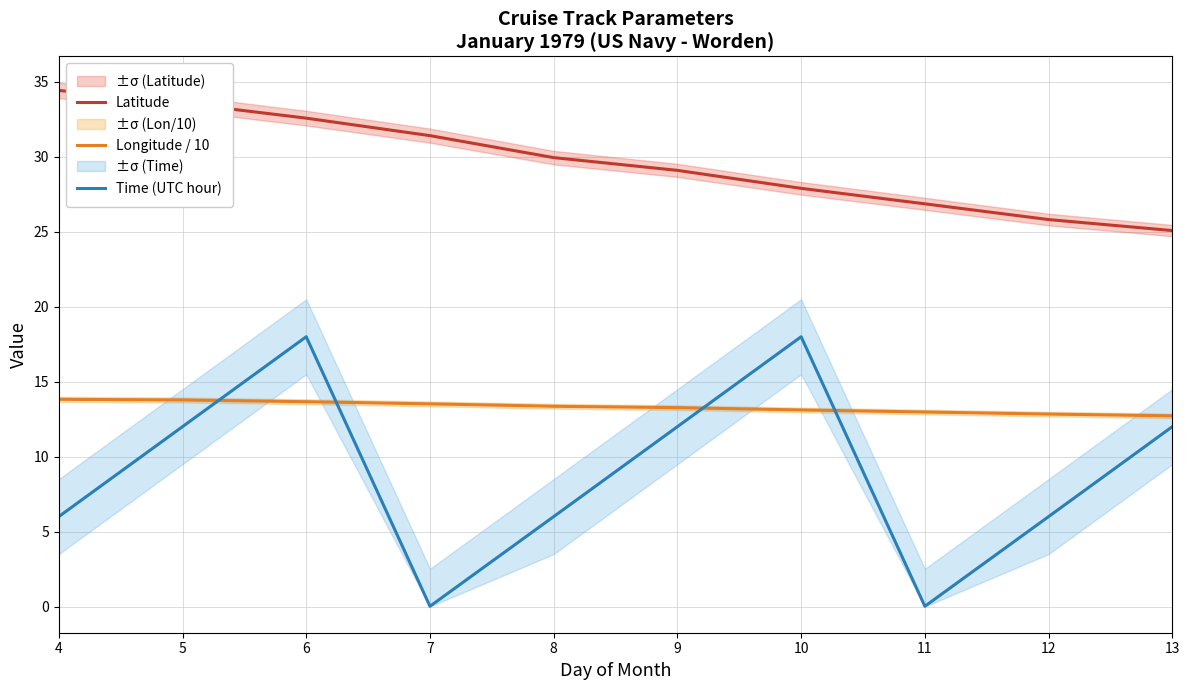

Is the value of Latitude at 10 greater than the value of Time (UTC hour) at 7?

Yes